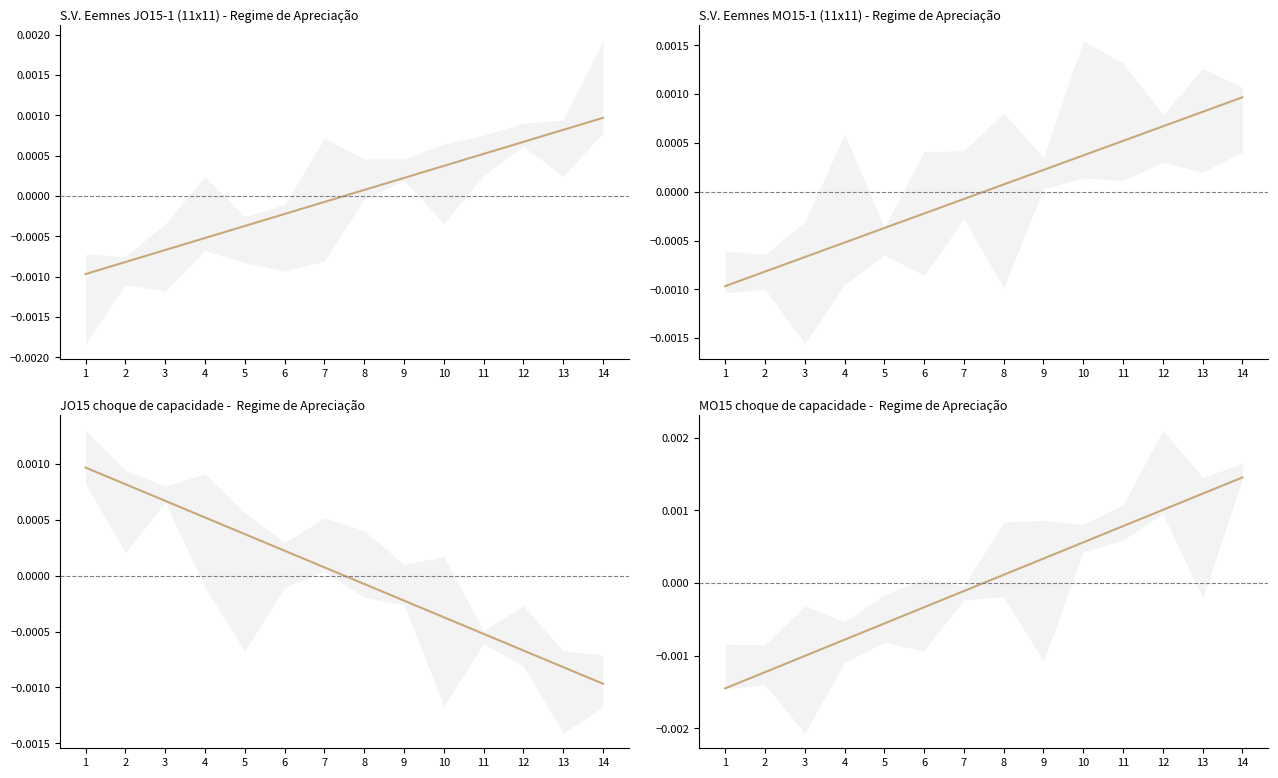

List the labels in order of MO15 player number value, largest first.

14, 13, 12, 11, 10, 9, 8, 7, 6, 5, 4, 3, 2, 1